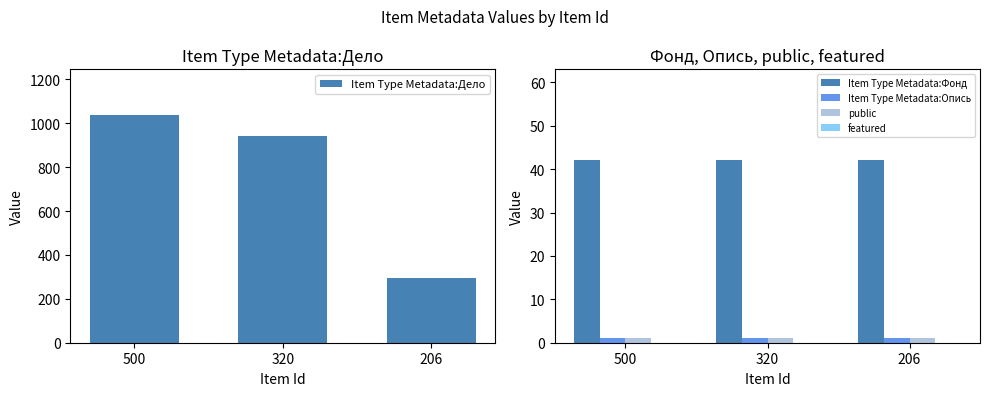

What is the sum of all public values?

3